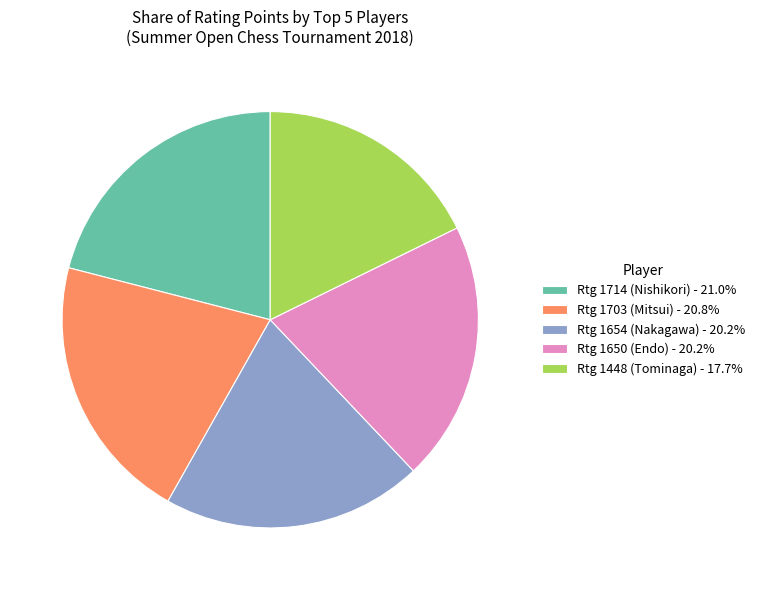

Is the sum of Rtg 1650 (Endo) and Rtg 1448 (Tominaga) greater than half?

No